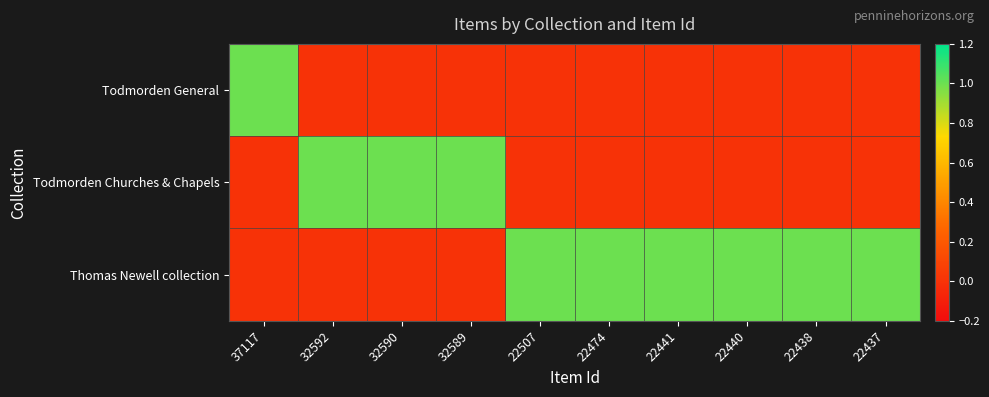

At 32589, list the series in order from smallest to largest.

Todmorden General, Thomas Newell collection, Todmorden Churches & Chapels